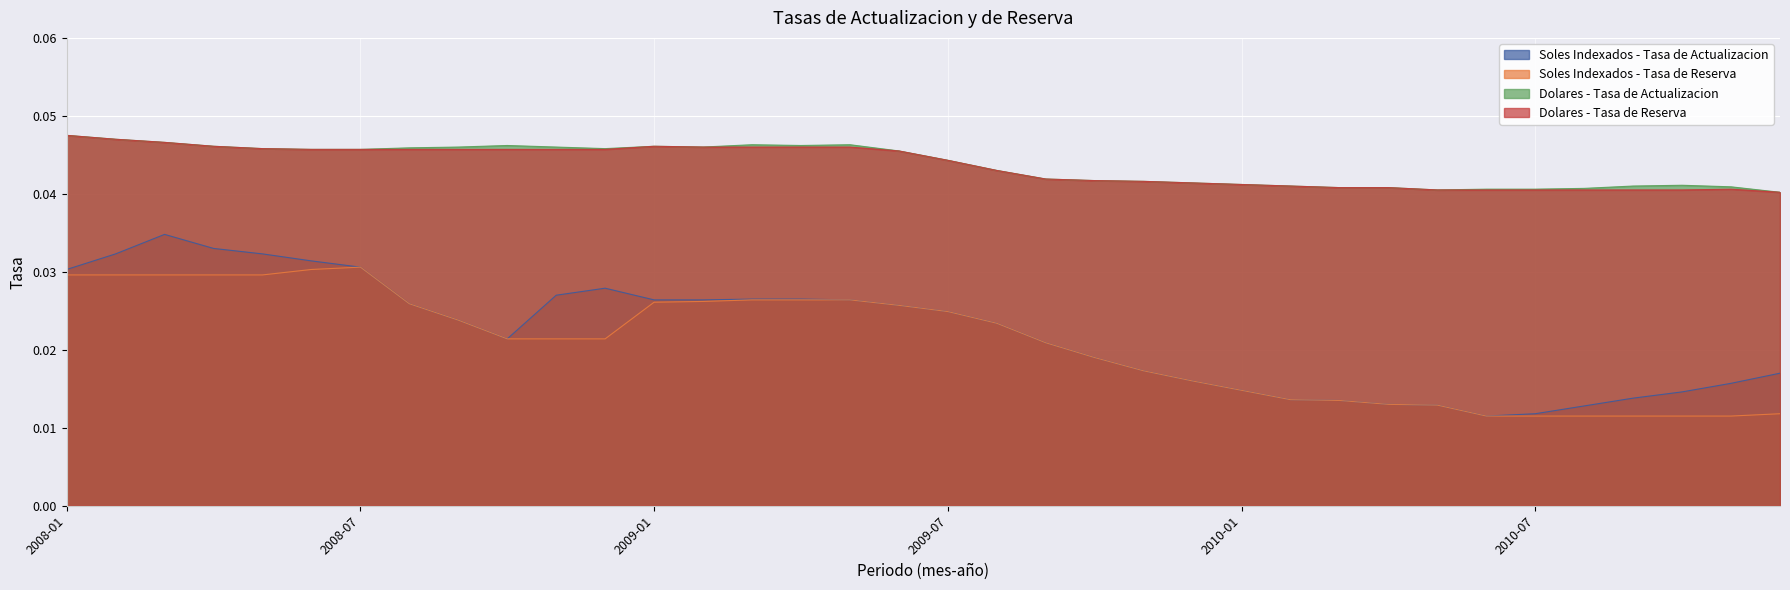

True or false: Soles Indexados - Tasa de Actualizacion and Soles Indexados - Tasa de Reserva cross at least once.

False